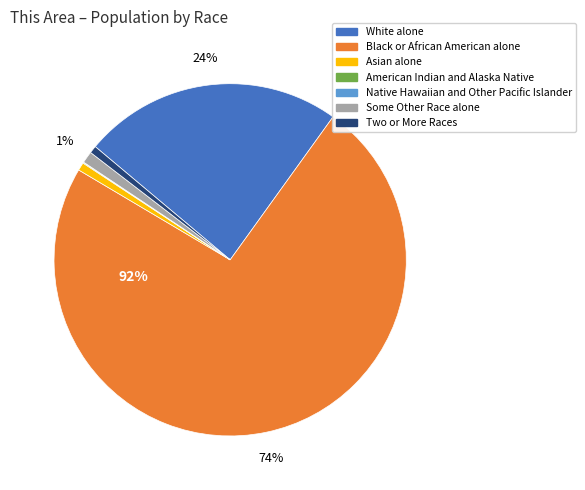

To the nearest percent, what percentage of the pie is Black or African American alone?

74%